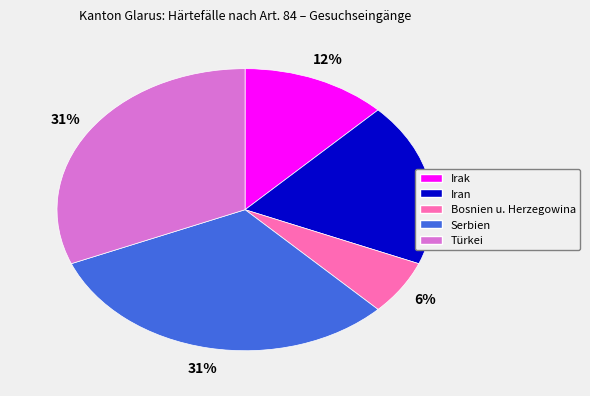

To the nearest percent, what is the average slice percentage?

20%